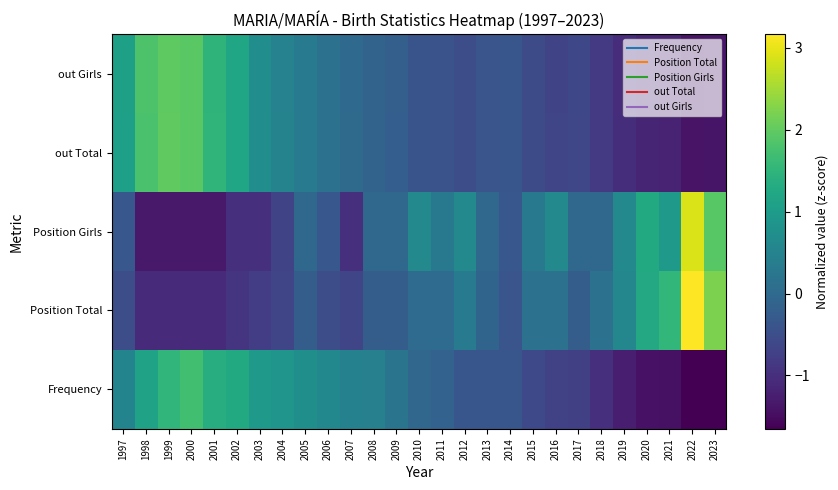

Reading left to right, extract all data points from this chart.

Frequency: 1997=0.5	1998=1.1	1999=1.5	2000=1.7	2001=1.4	2002=1.3	2003=0.9	2004=0.9	2005=0.8	2006=0.6	2007=0.5	2008=0.4	2009=0.2	2010=-0.1	2011=-0.1	2012=-0.4	2013=-0.4	2014=-0.4	2015=-0.6	2016=-0.7	2017=-0.7	2018=-1.0	2019=-1.2	2020=-1.4	2021=-1.4	2022=-1.6	2023=-1.7
Position Total: 1997=-0.5	1998=-1.1	1999=-1.1	2000=-1.1	2001=-1.1	2002=-0.9	2003=-0.8	2004=-0.6	2005=-0.2	2006=-0.5	2007=-0.6	2008=-0.2	2009=-0.2	2010=0.0	2011=0.0	2012=0.3	2013=-0.1	2014=-0.4	2015=0.2	2016=0.2	2017=-0.2	2018=0.2	2019=0.6	2020=1.3	2021=1.5	2022=3.2	2023=2.2
Position Girls: 1997=-0.3	1998=-1.3	1999=-1.3	2000=-1.3	2001=-1.3	2002=-1.0	2003=-1.0	2004=-0.7	2005=-0.0	2006=-0.3	2007=-1.0	2008=-0.0	2009=-0.0	2010=0.6	2011=0.3	2012=0.6	2013=-0.0	2014=-0.3	2015=0.3	2016=0.6	2017=-0.0	2018=-0.0	2019=0.6	2020=1.3	2021=0.9	2022=2.9	2023=1.9
out Total: 1997=1.1	1998=1.8	1999=2.0	2000=1.9	2001=1.5	2002=1.2	2003=0.7	2004=0.5	2005=0.3	2006=0.1	2007=0.0	2008=-0.1	2009=-0.2	2010=-0.4	2011=-0.4	2012=-0.5	2013=-0.4	2014=-0.4	2015=-0.5	2016=-0.7	2017=-0.6	2018=-0.8	2019=-1.0	2020=-1.2	2021=-1.2	2022=-1.4	2023=-1.4
out Girls: 1997=1.1	1998=1.8	1999=2.0	2000=1.9	2001=1.5	2002=1.2	2003=0.7	2004=0.5	2005=0.3	2006=0.1	2007=0.0	2008=-0.1	2009=-0.2	2010=-0.4	2011=-0.4	2012=-0.5	2013=-0.4	2014=-0.4	2015=-0.5	2016=-0.7	2017=-0.6	2018=-0.8	2019=-1.0	2020=-1.2	2021=-1.2	2022=-1.4	2023=-1.4